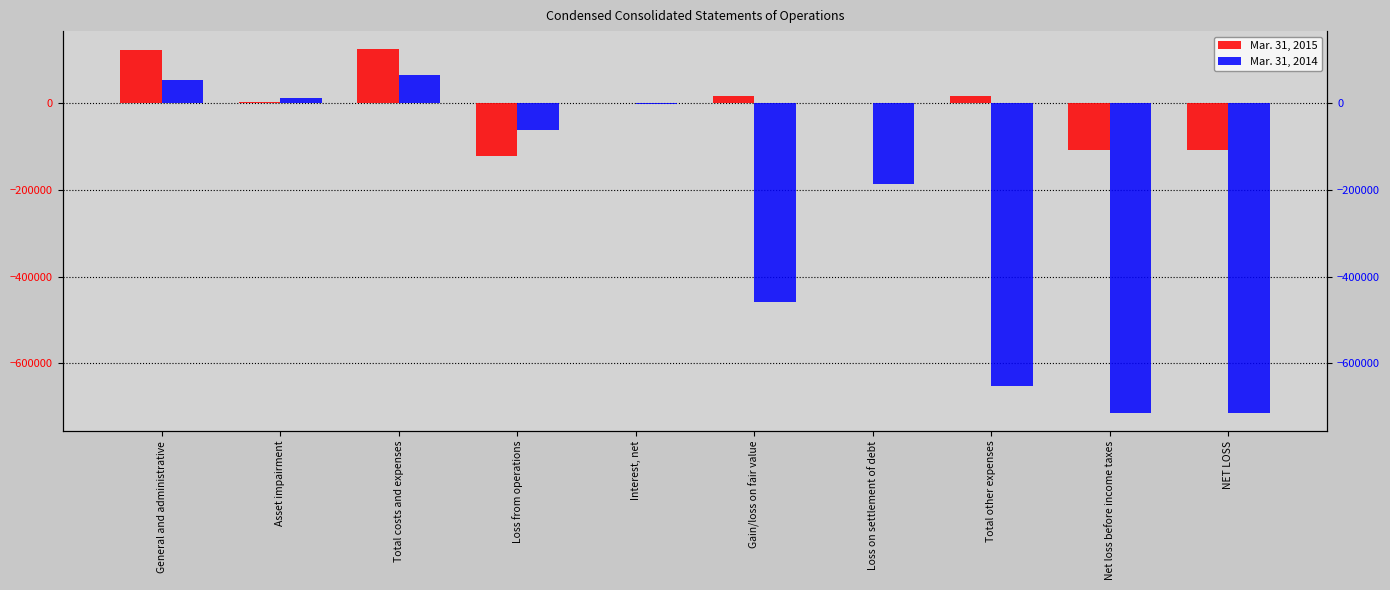

What is the lowest value of the Mar. 31, 2014 series?

-713558